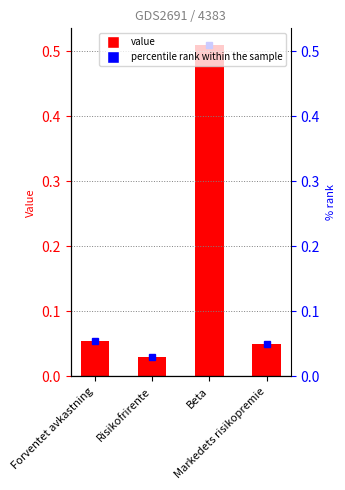

What is the average value?

0.2